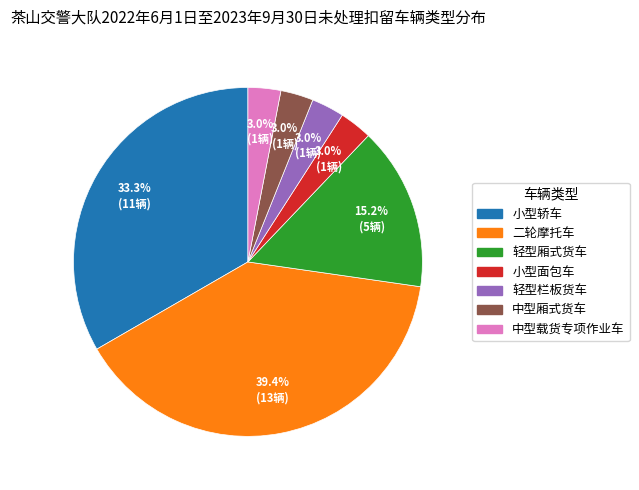

Does 中型载货专项作业车 represent more than half of the total?

No